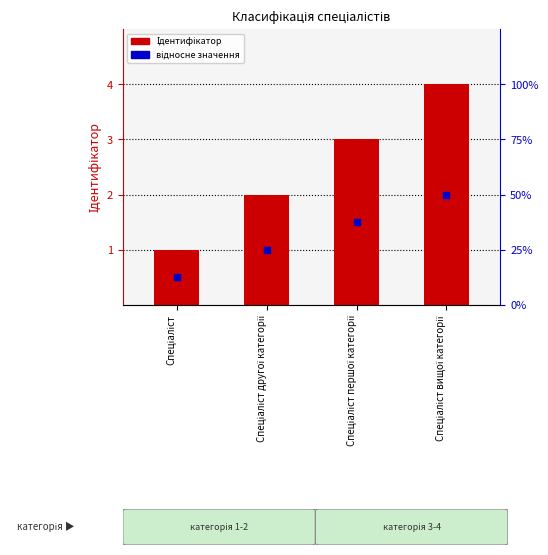

Which series has the widest spread of Y values?

Ідентифікатор